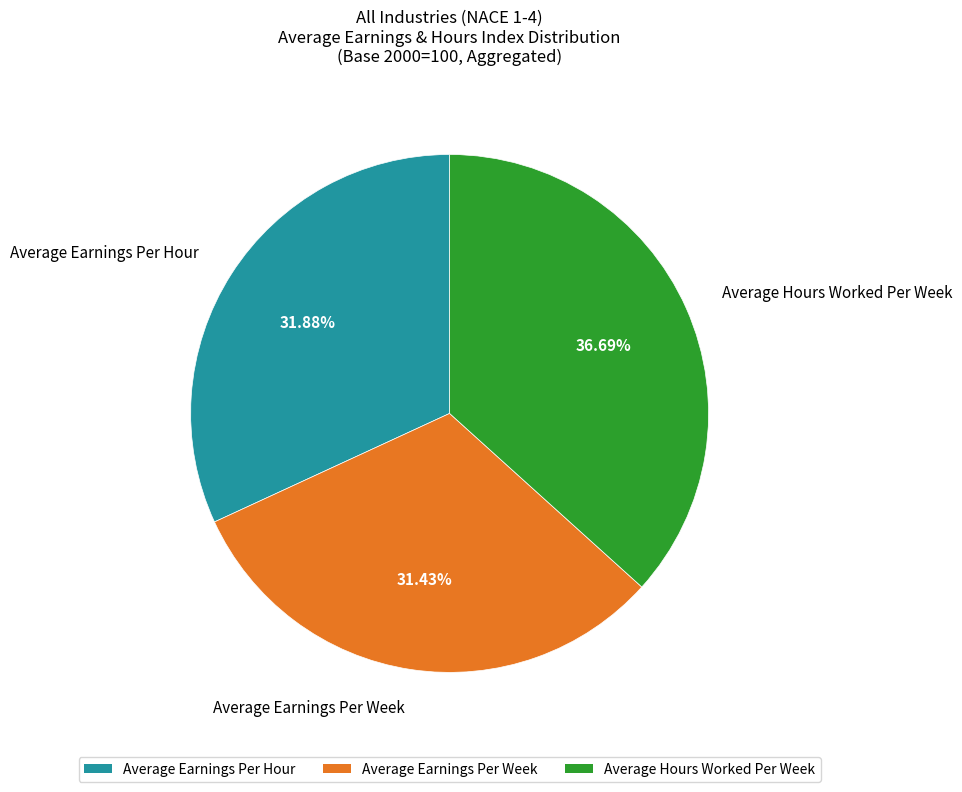

Is the sum of Average Earnings Per Week and Average Hours Worked Per Week greater than half?

Yes